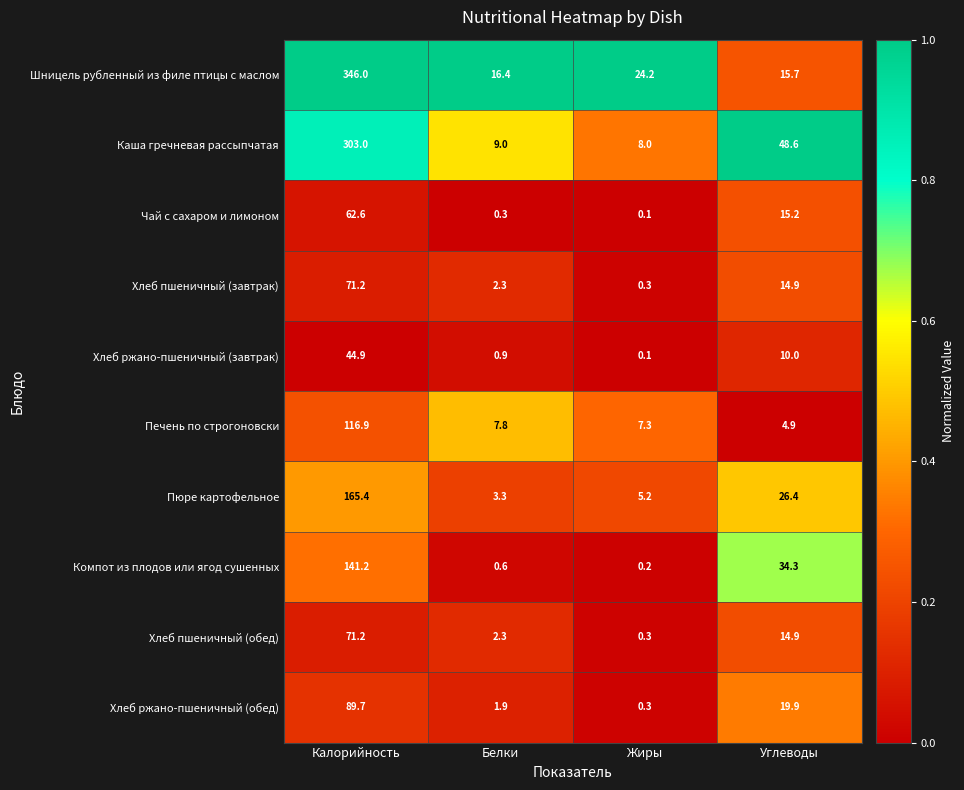

Is the value of Хлеб ржано-пшеничный (обед) at Белки greater than the value of Каша гречневая рассыпчатая at Белки?

No